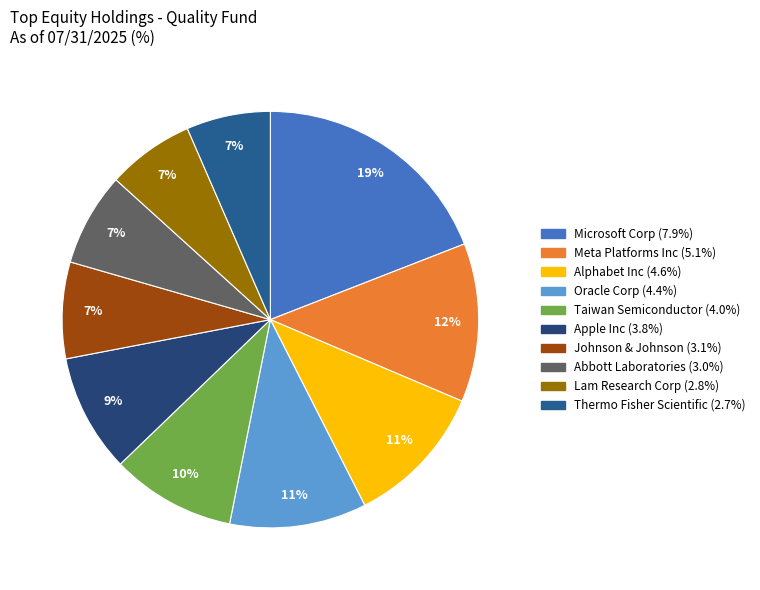

Between Johnson & Johnson and Meta Platforms Inc, which is larger?

Meta Platforms Inc